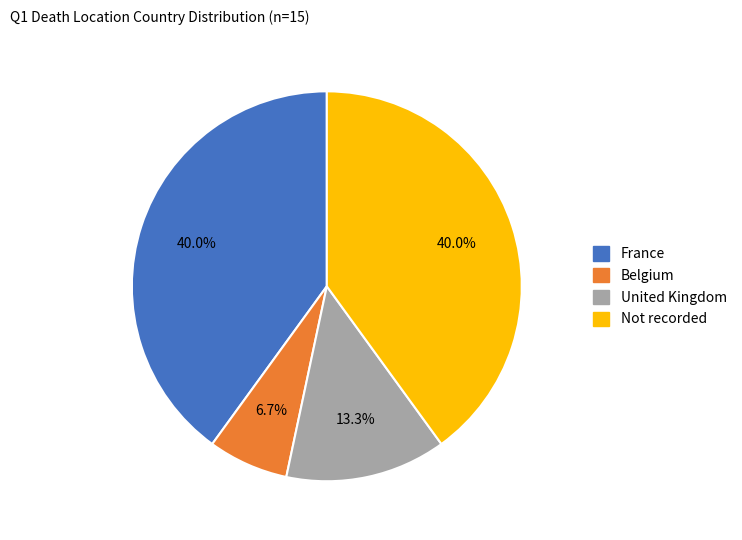

Is there any slice that represents more than half of the pie?

No